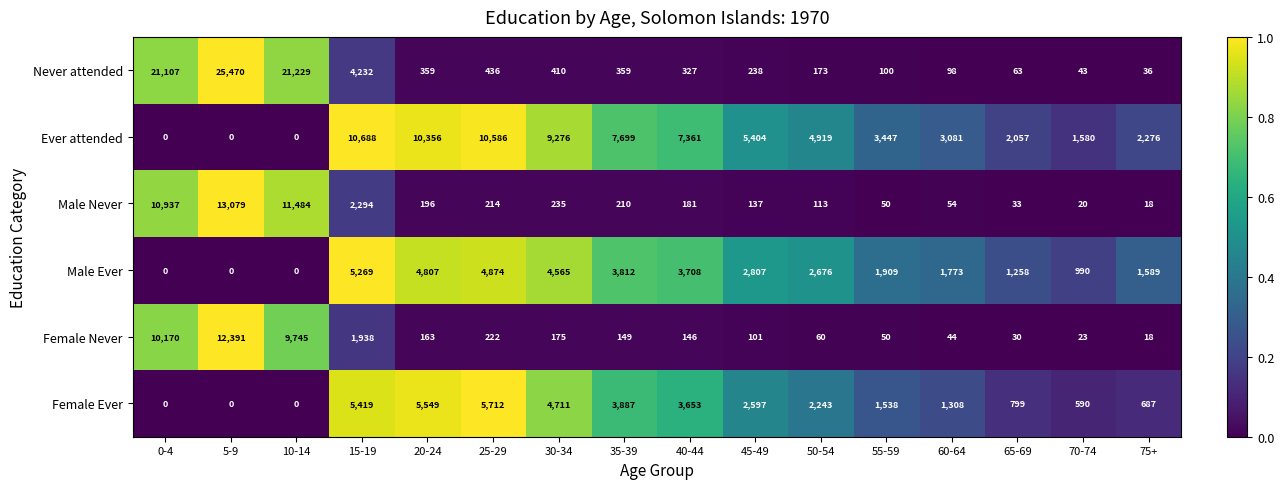

At which category is the sum across all series the highest?

5-9